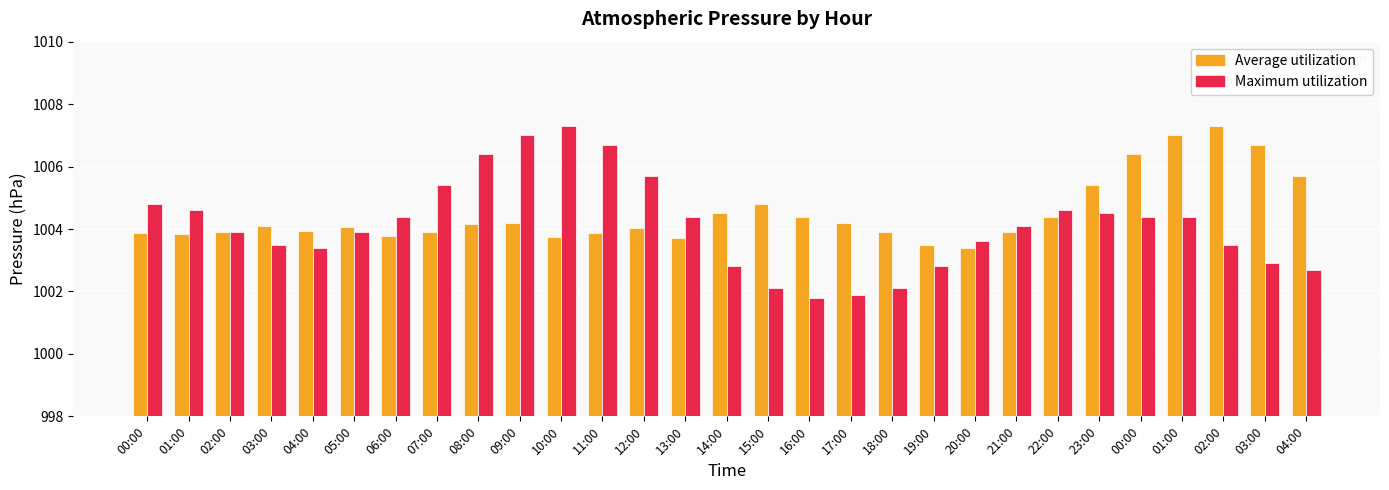

Reading left to right, transcribe all the data shown in this chart.

Average utilization: 1003.9	1003.9	1003.9	1004.1	1004.0	1004.0	1003.8	1003.9	1004.1	1004.2	1003.8	1003.9	1004.0	1003.7	1004.5	1004.8	1004.4	1004.2	1003.9	1003.5	1003.4	1003.9	1004.4	1005.4	1006.4	1007.0	1007.3	1006.7	1005.7
Maximum utilization: 1004.8	1004.6	1003.9	1003.5	1003.4	1003.9	1004.4	1005.4	1006.4	1007.0	1007.3	1006.7	1005.7	1004.4	1002.8	1002.1	1001.8	1001.9	1002.1	1002.8	1003.6	1004.1	1004.6	1004.5	1004.4	1004.4	1003.5	1002.9	1002.7